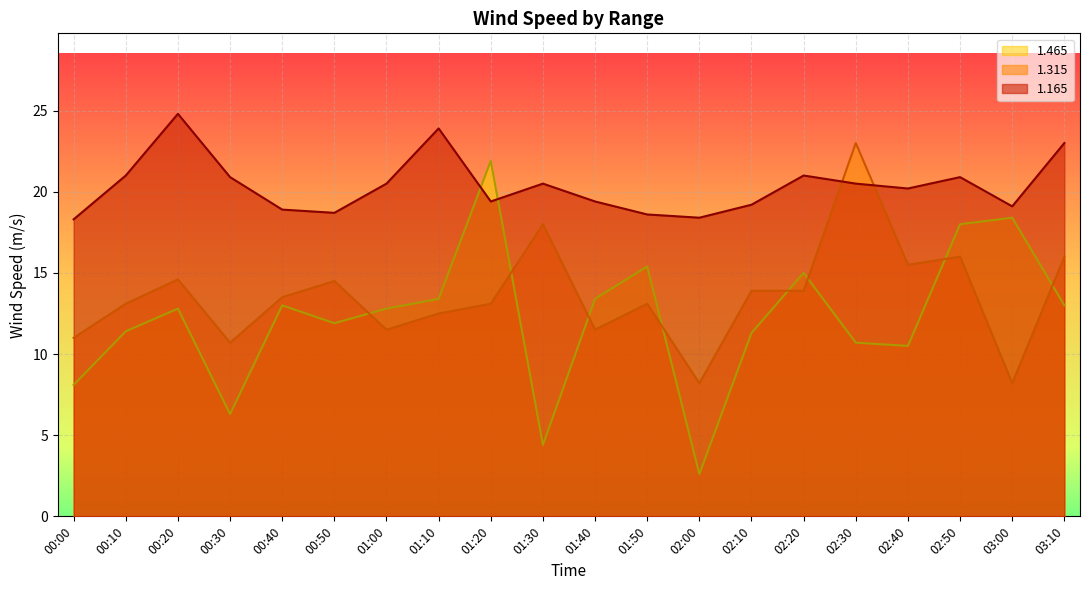

At which category does 1.165 reach its first local valley?

00:50